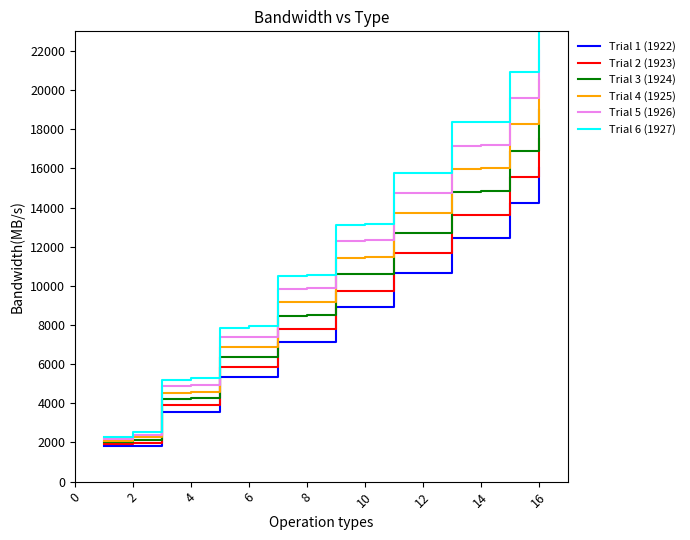

Is the value of Trial 4 (1925) at 12 greater than the value of Trial 5 (1926) at 14?

No